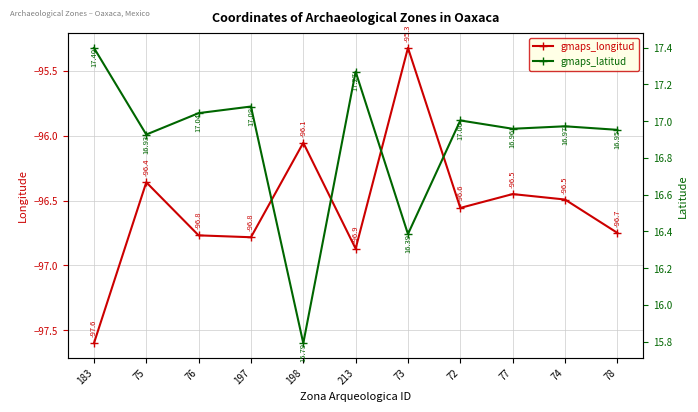

How many values in the gmaps_latitud series exceed 16?

10